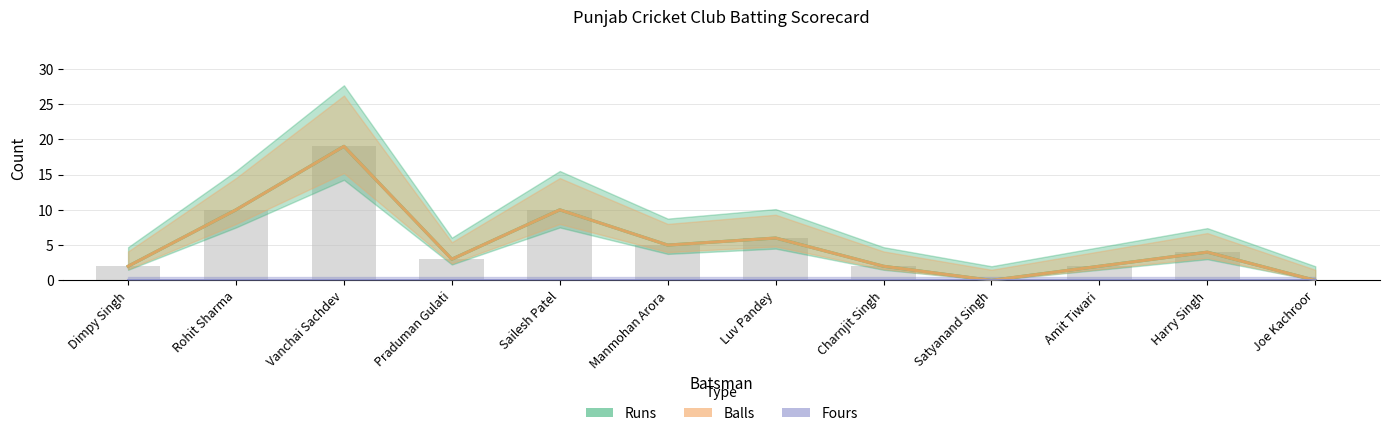

Which series has the largest total across all categories?

Runs